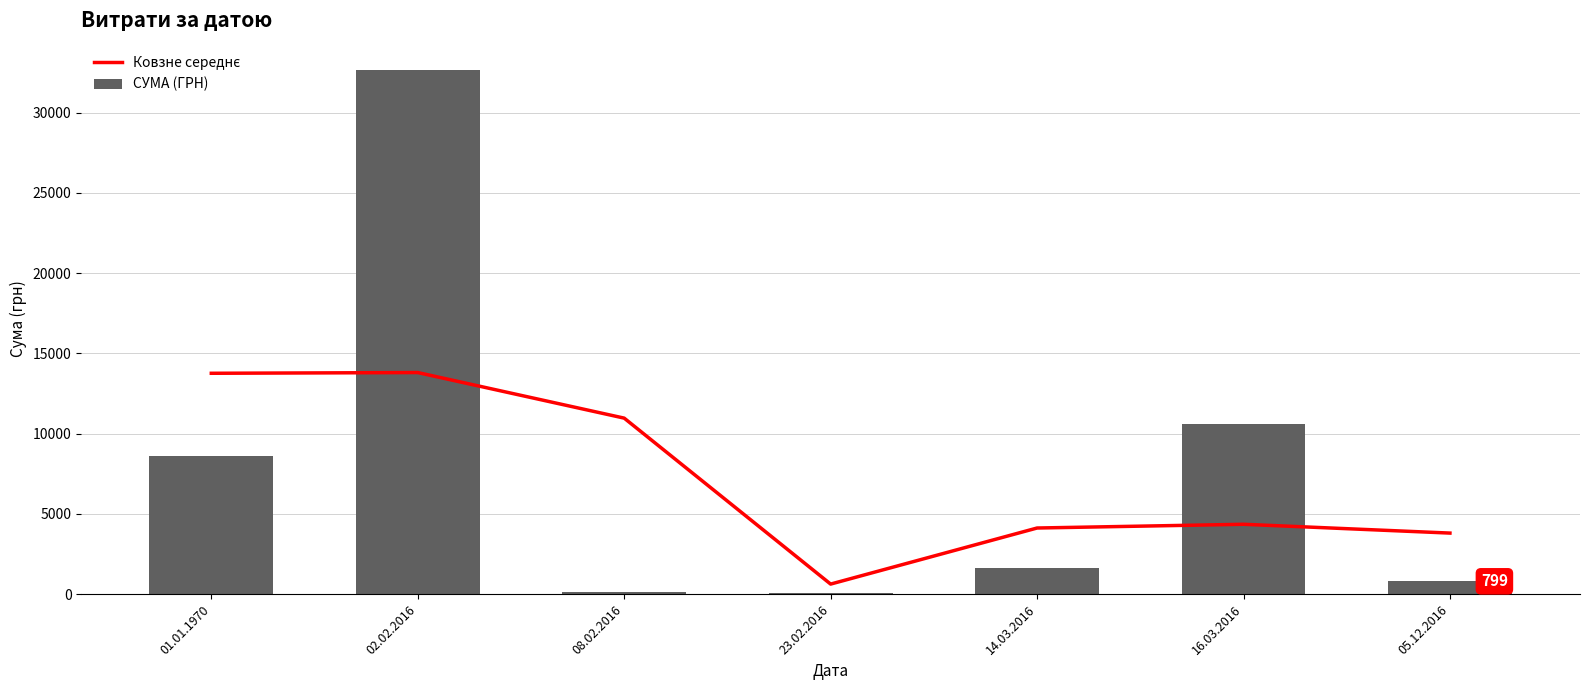

Which series has the largest total across all categories?

СУМА (ГРН)